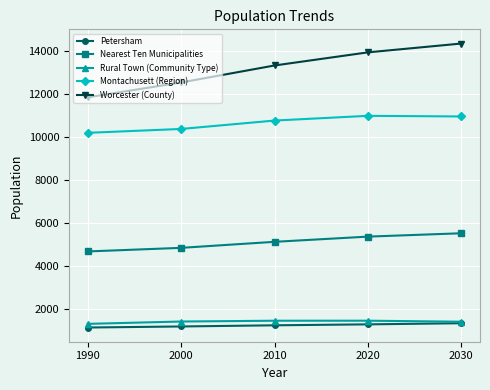

True or false: Montachusett (Region) and Petersham intersect in this chart.

False